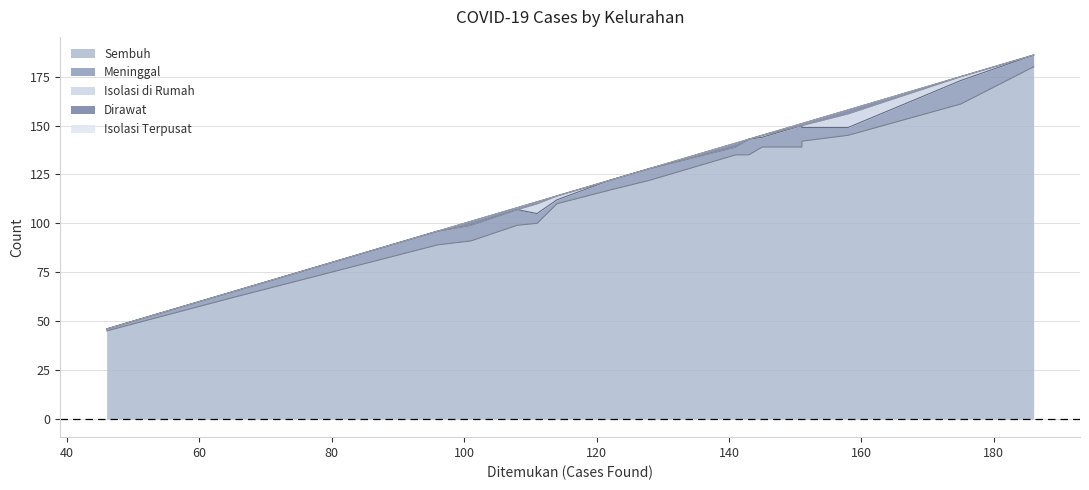

What are all the series names shown in the legend?

Sembuh, Meninggal, Isolasi di Rumah, Dirawat, Isolasi Terpusat